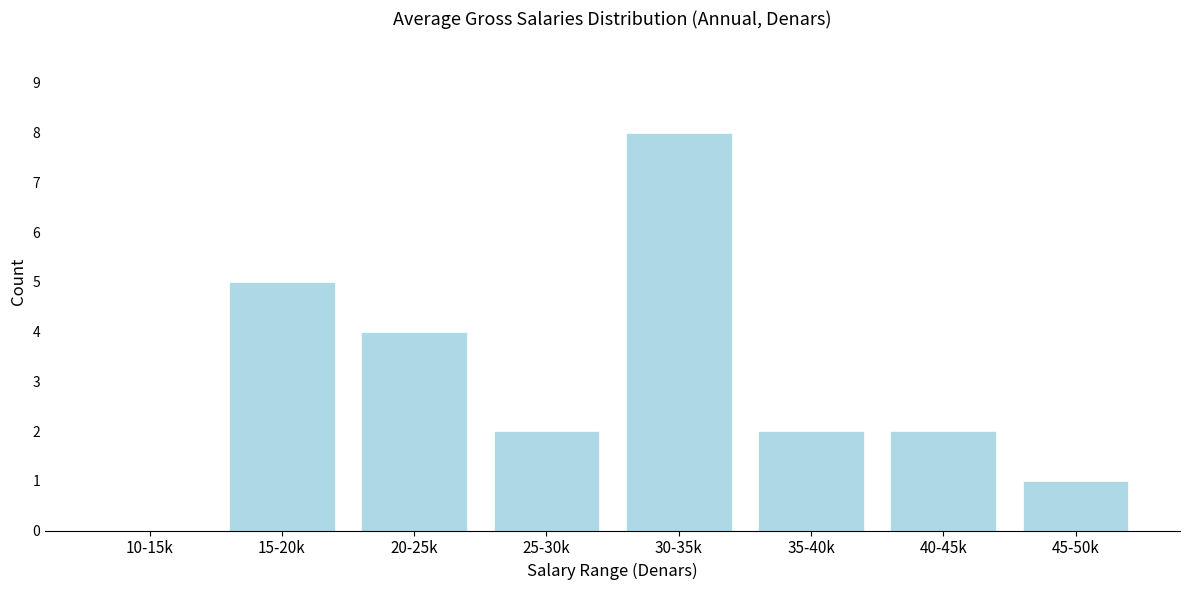

Reading right to left, transcribe all the data shown in this chart.

45-50k=1	40-45k=2	35-40k=2	30-35k=8	25-30k=2	20-25k=4	15-20k=5	10-15k=0